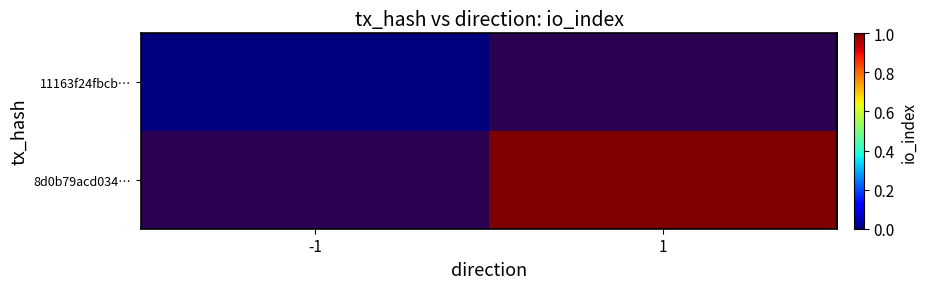

How many categories are shown in the chart?

2